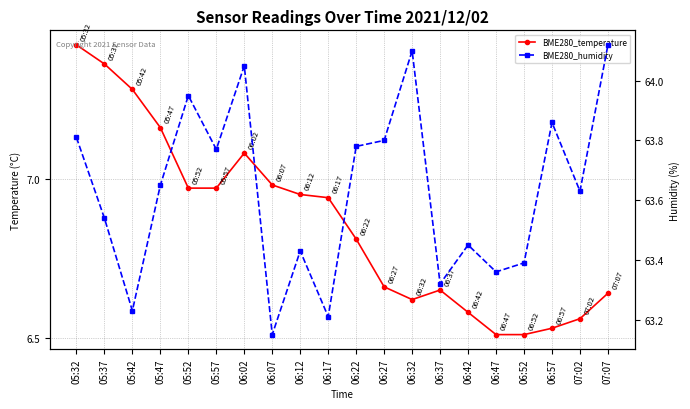

Which series has the widest spread of values?

BME280_humidity